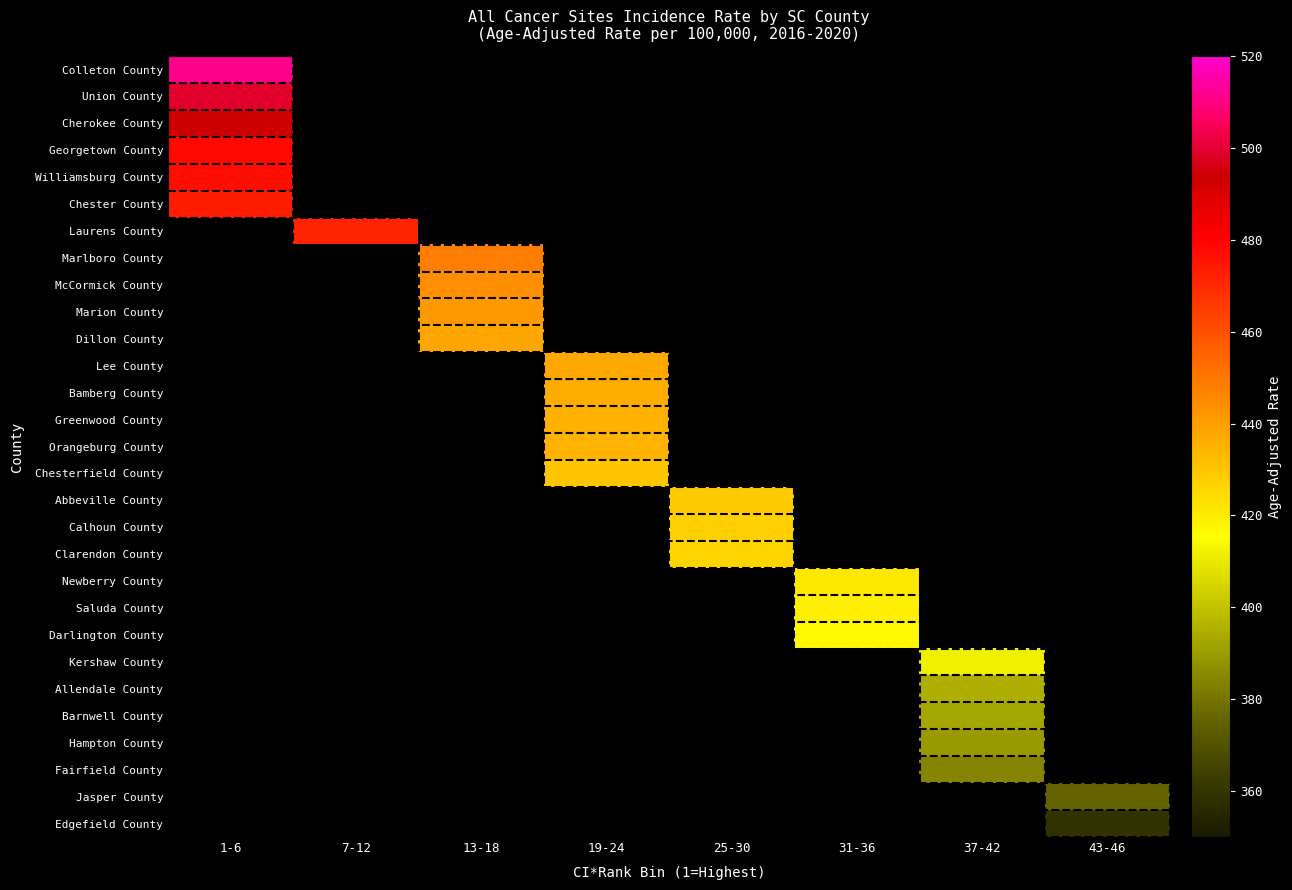

Which label corresponds to the largest value in the chart?

1-6